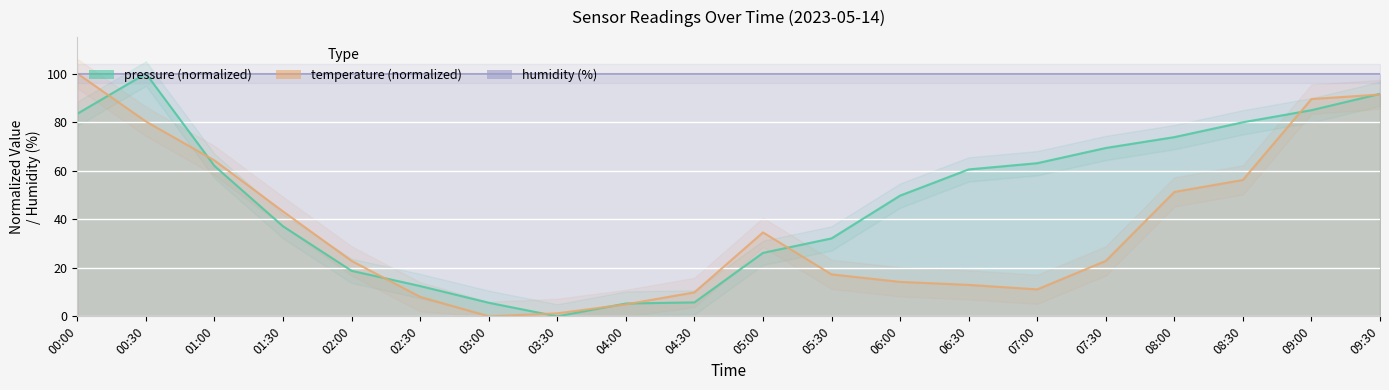

How many intersections are there between pressure (normalized) and temperature (normalized)?

9